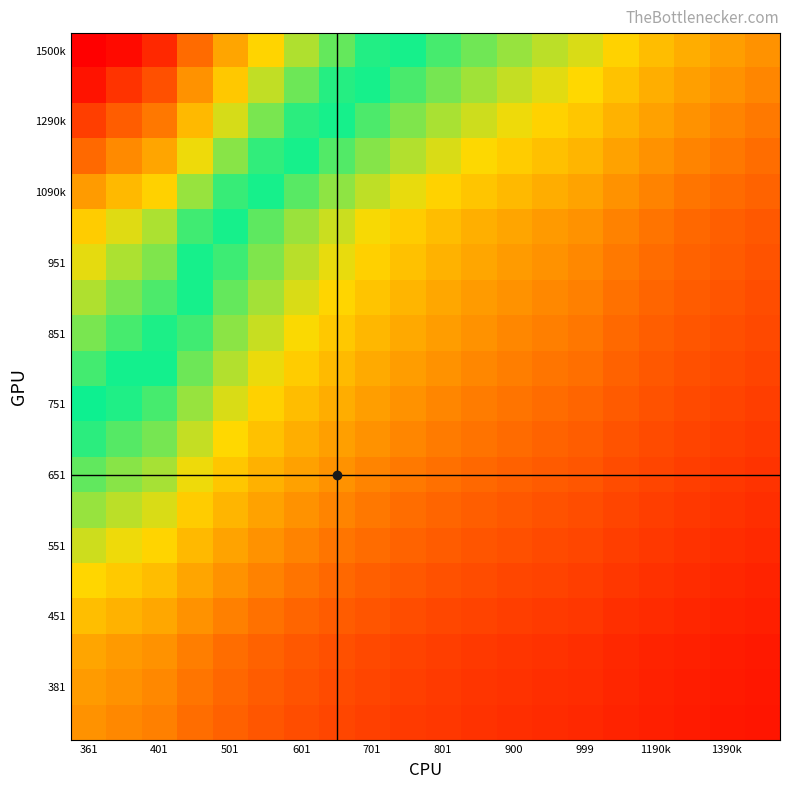

What is the maximum value shown in the chart?

4.2